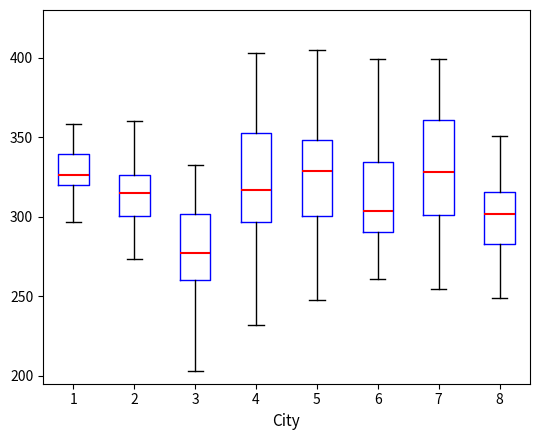

Reading left to right, read every box against the y-axis: the position of its median line, the range the box covers, and the ends of its whiskers. The values are not printed on the chart, so give them approximately, as read against the axis.

1: median 325, box 320 to 340, whiskers 295 to 360
2: median 315, box 300 to 325, whiskers 275 to 360
3: median 275, box 260 to 300, whiskers 205 to 335
4: median 315, box 295 to 355, whiskers 230 to 405
5: median 330, box 300 to 350, whiskers 250 to 405
6: median 305, box 290 to 335, whiskers 260 to 400
7: median 330, box 300 to 360, whiskers 255 to 400
8: median 300, box 285 to 315, whiskers 250 to 350